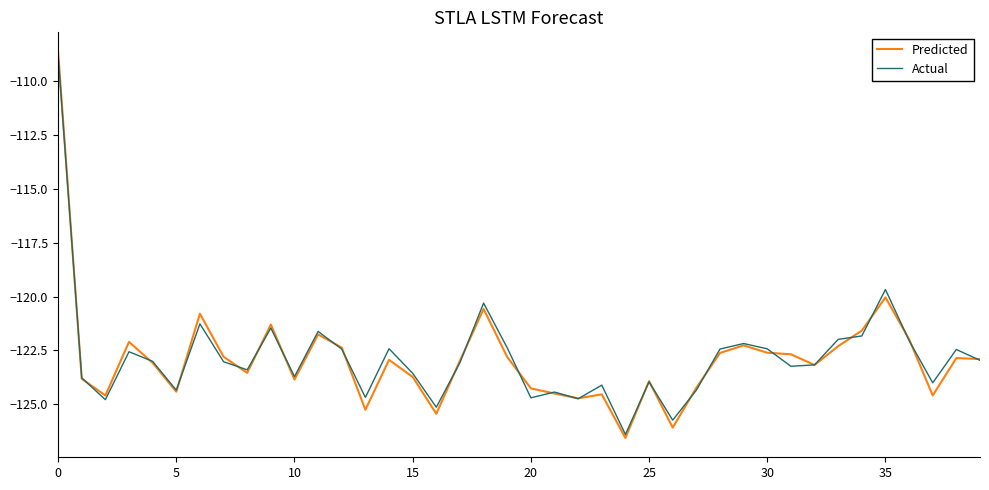

Which series has the largest range (max minus min)?

Predicted